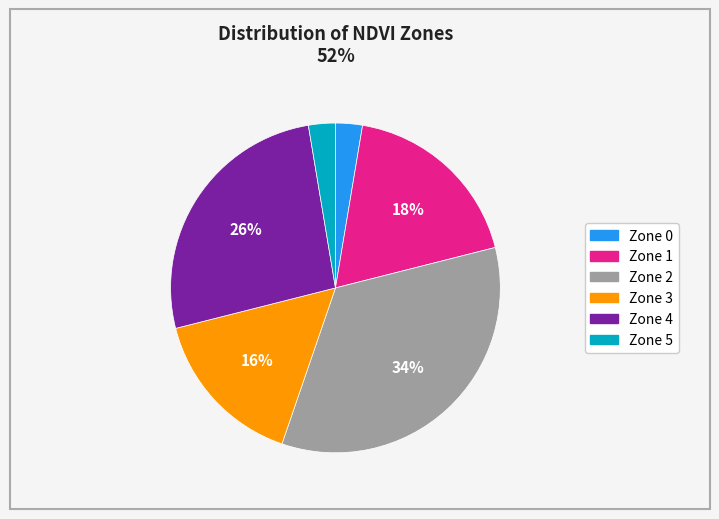

True or false: Zone 3 accounts for 16% of the total.

True